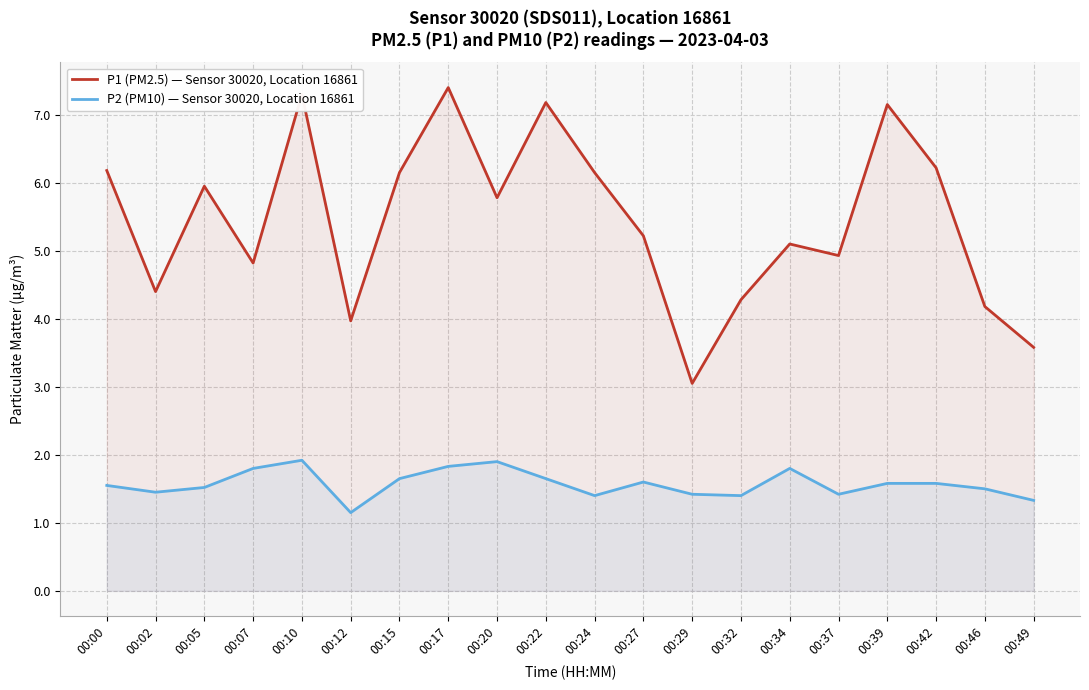

How many P2 (PM10) — Sensor 30020, Location 16861 values are between 1 and 2?

20